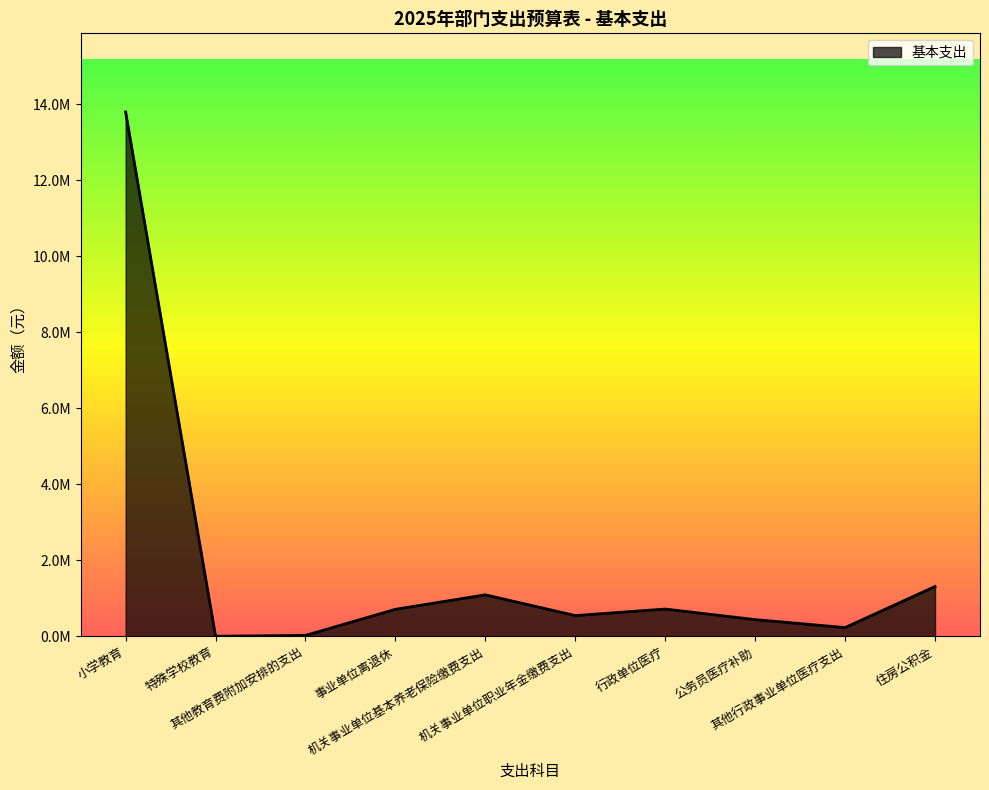

Does the chart have visible grid lines?

No